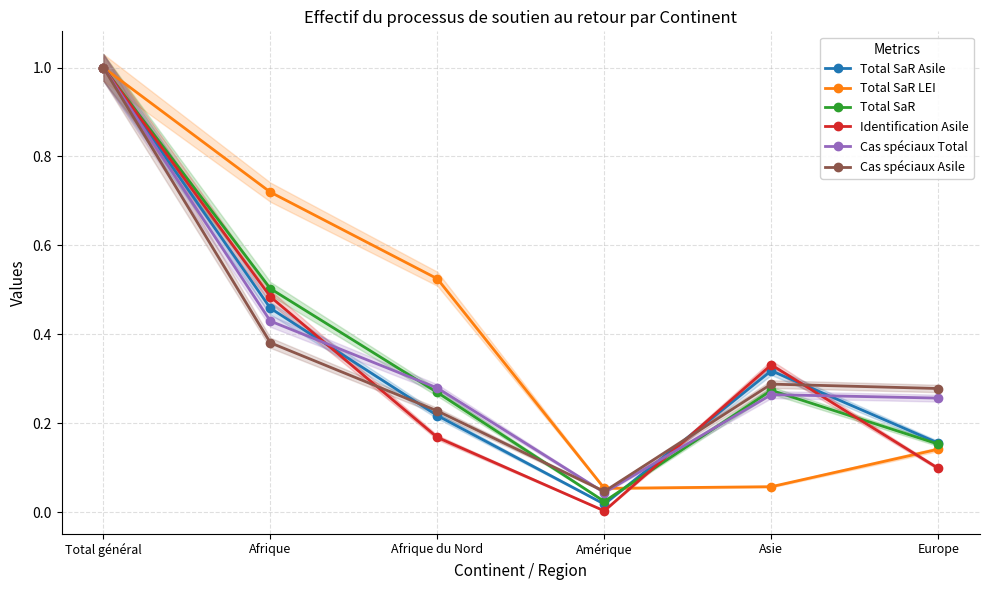

Is this an area chart (filled region under the line)?

No